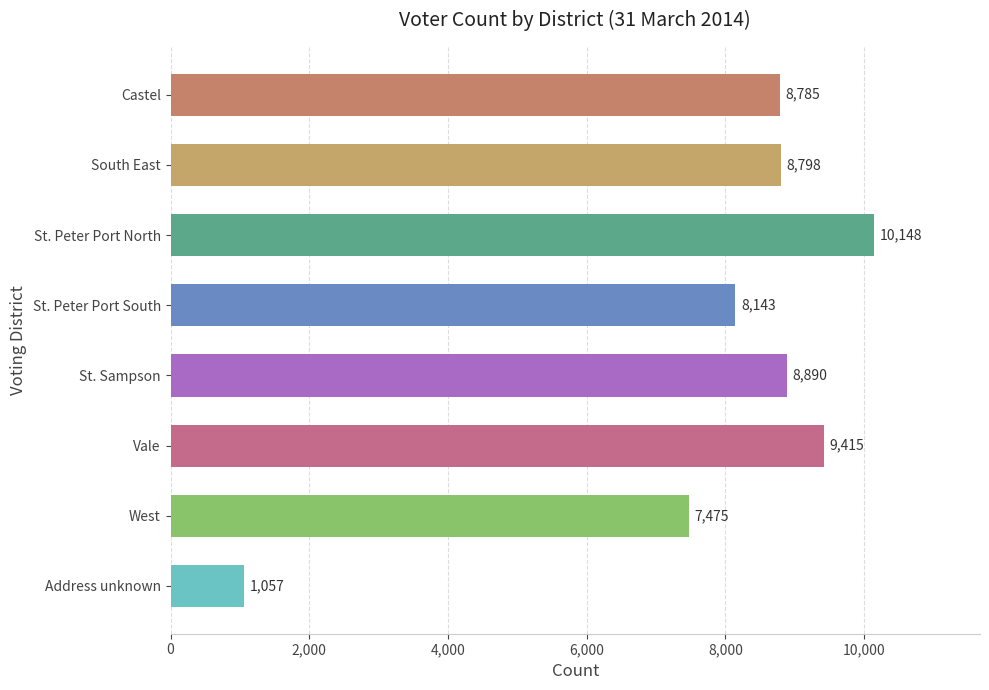

Which label corresponds to the smallest value in the chart?

Address unknown